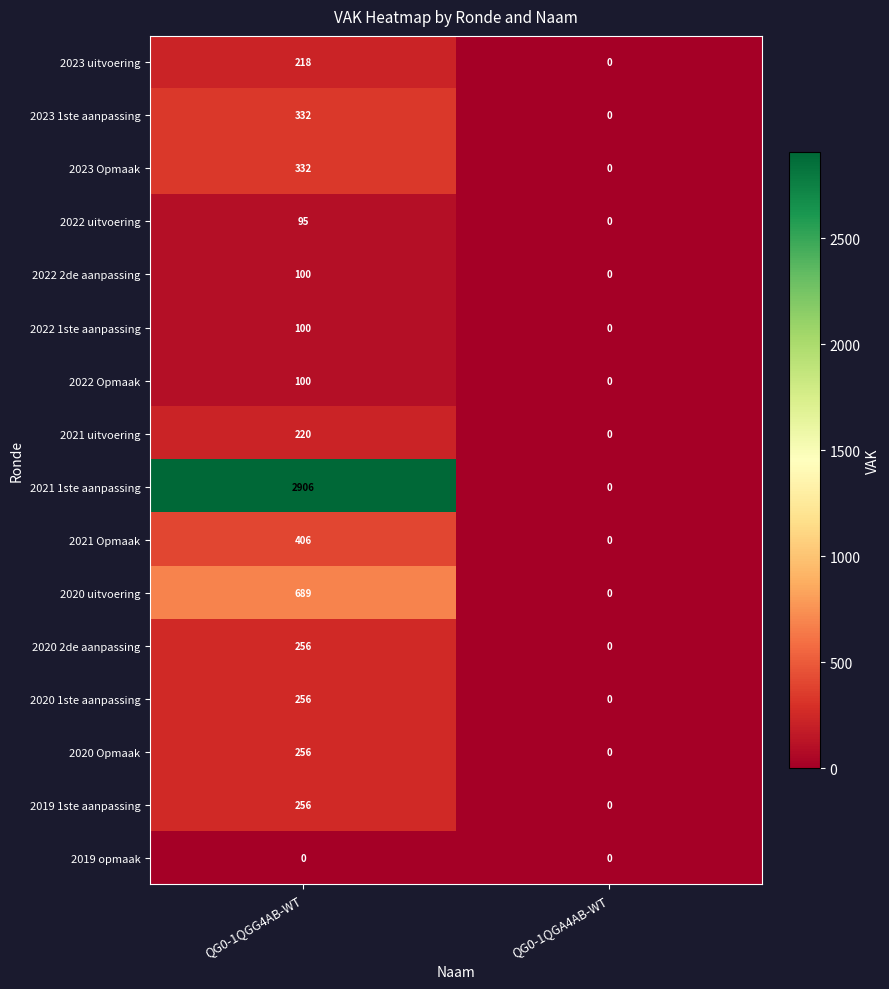

What is the difference between the highest and lowest values at QG0-1QGG4AB-WT?

2906